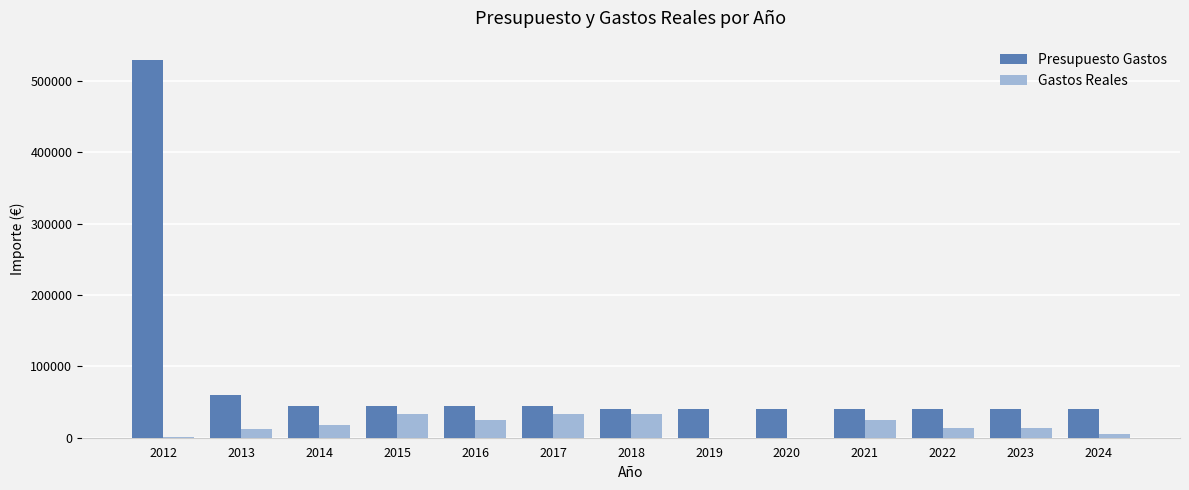

What are all the series names shown in the legend?

Presupuesto Gastos, Gastos Reales